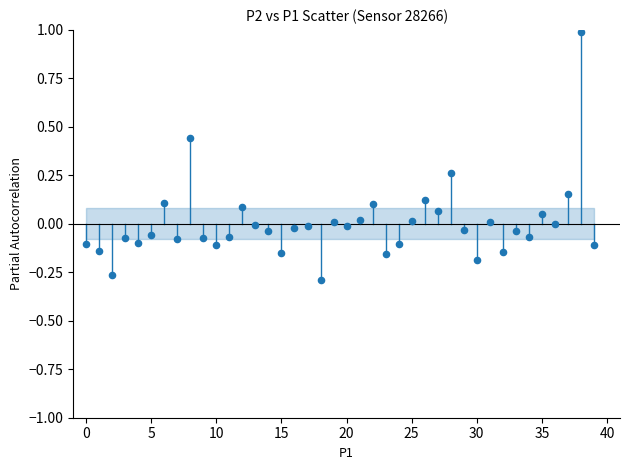

What is the range of Y values (max minus min)?

1.3